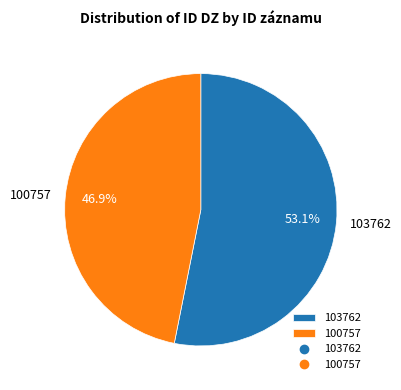

Rank the categories by value from lowest to highest.

100757, 103762